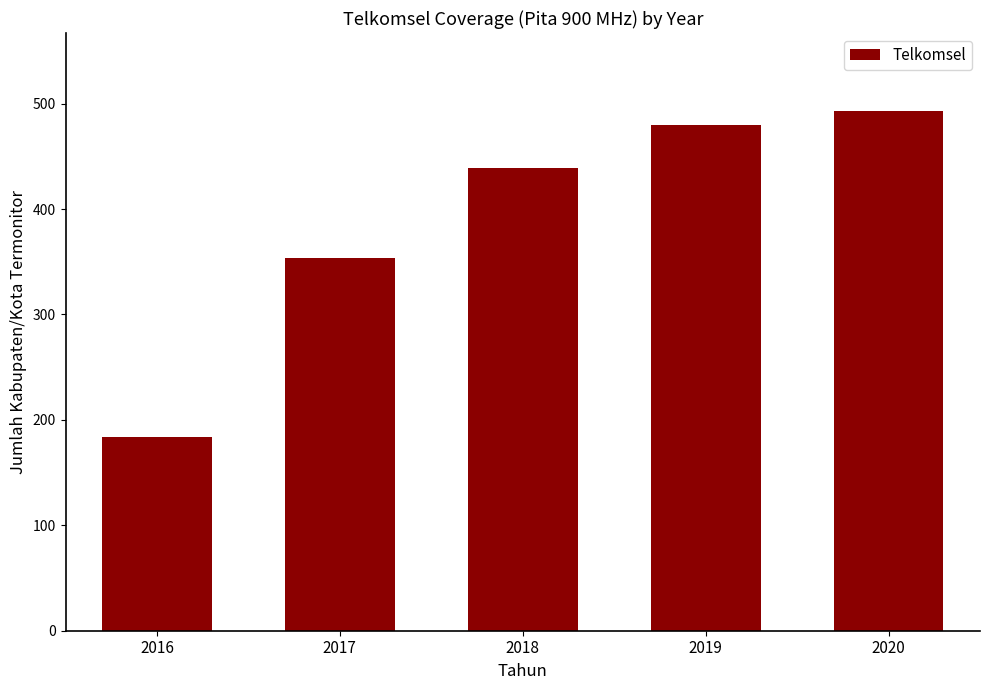

Reading left to right, what are all the values shown in this chart?

184	354	439	480	493